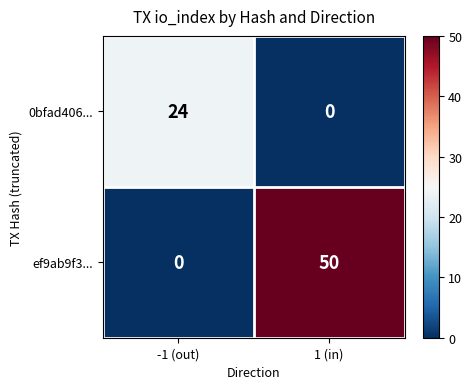

What is the maximum value shown in the chart?

50